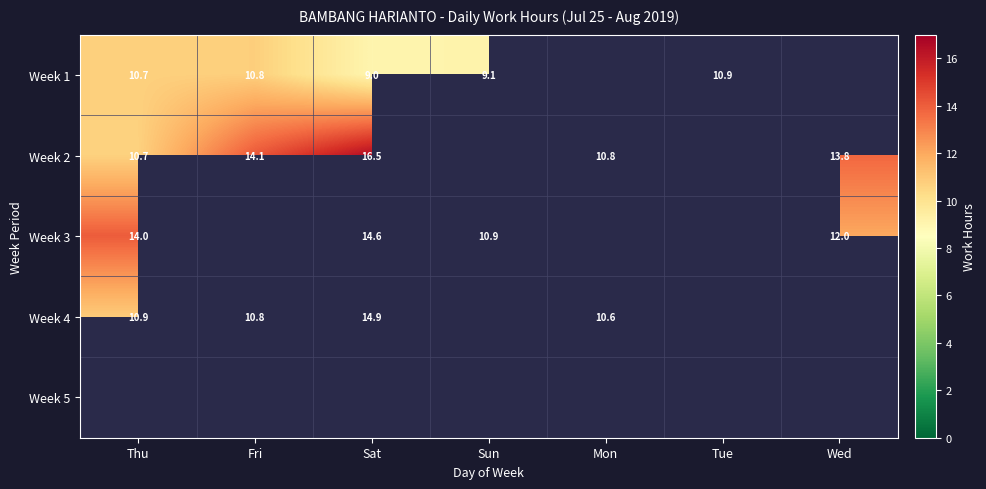

Is the value of Week 4 at Thu greater than the value of Week 1 at Sat?

Yes